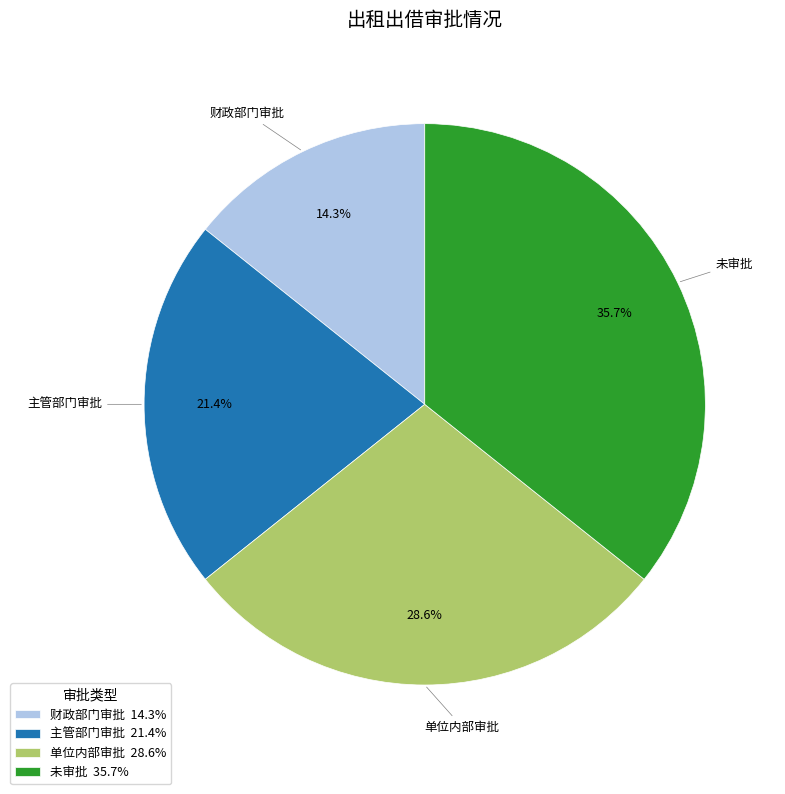

Count the number of slices in the pie.

4